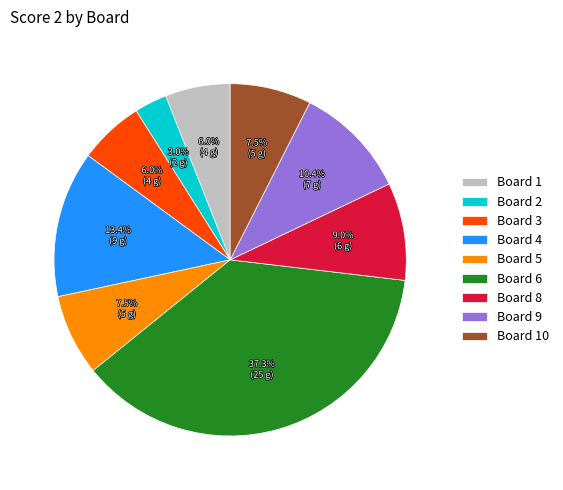

Is the sum of Board 3 and Board 5 greater than half?

No